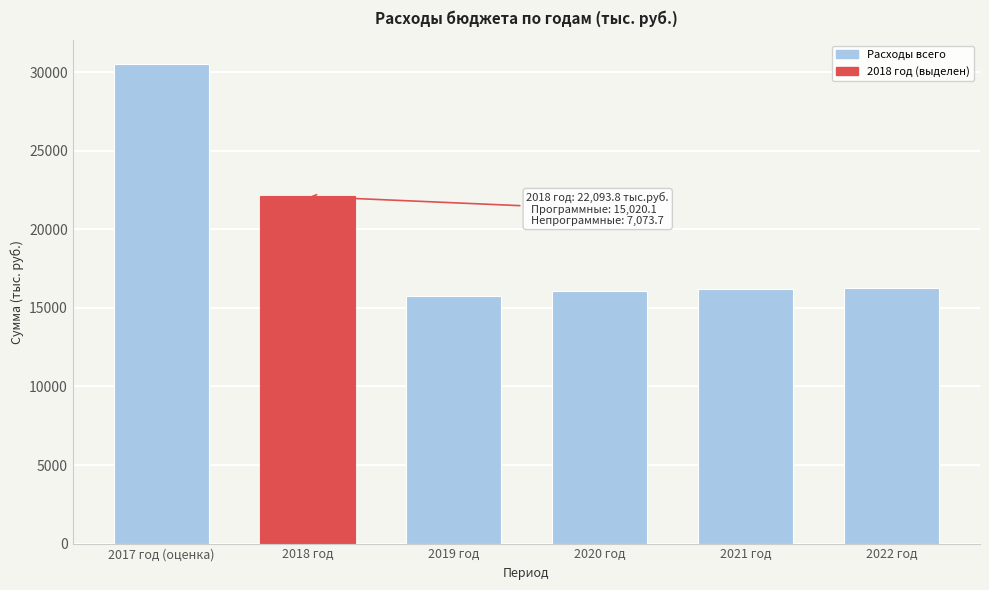

What is the smallest value displayed?

15781.0